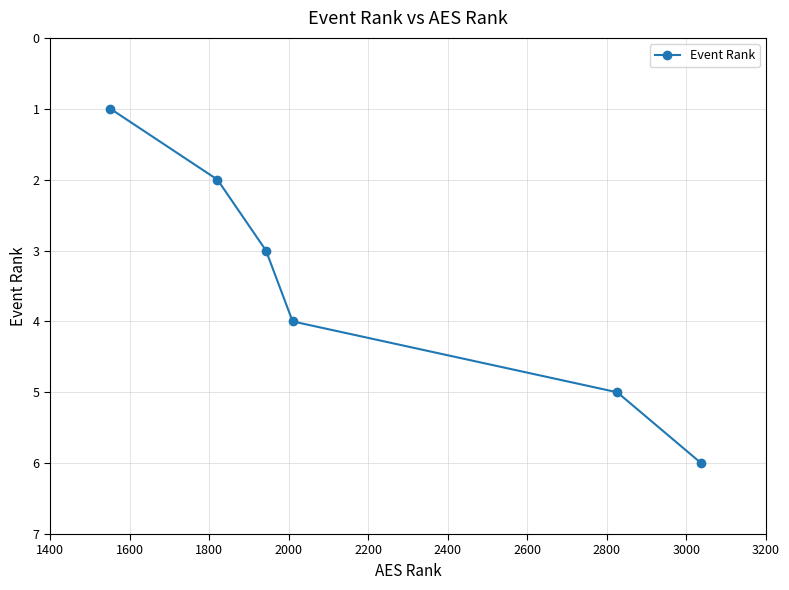

Reading left to right, list all the values displayed in this chart.

1	2	3	4	5	6